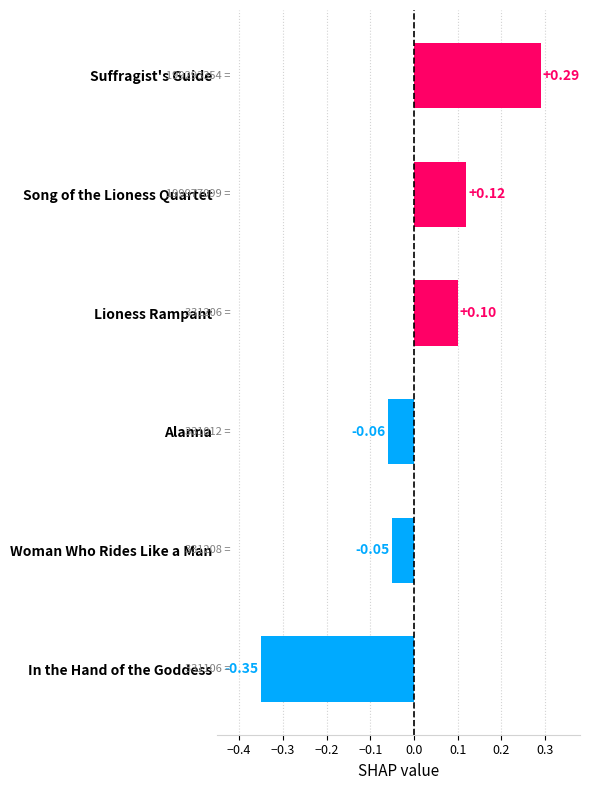

What is the sum of the values at Alanna and In the Hand of the Goddess?

-0.4